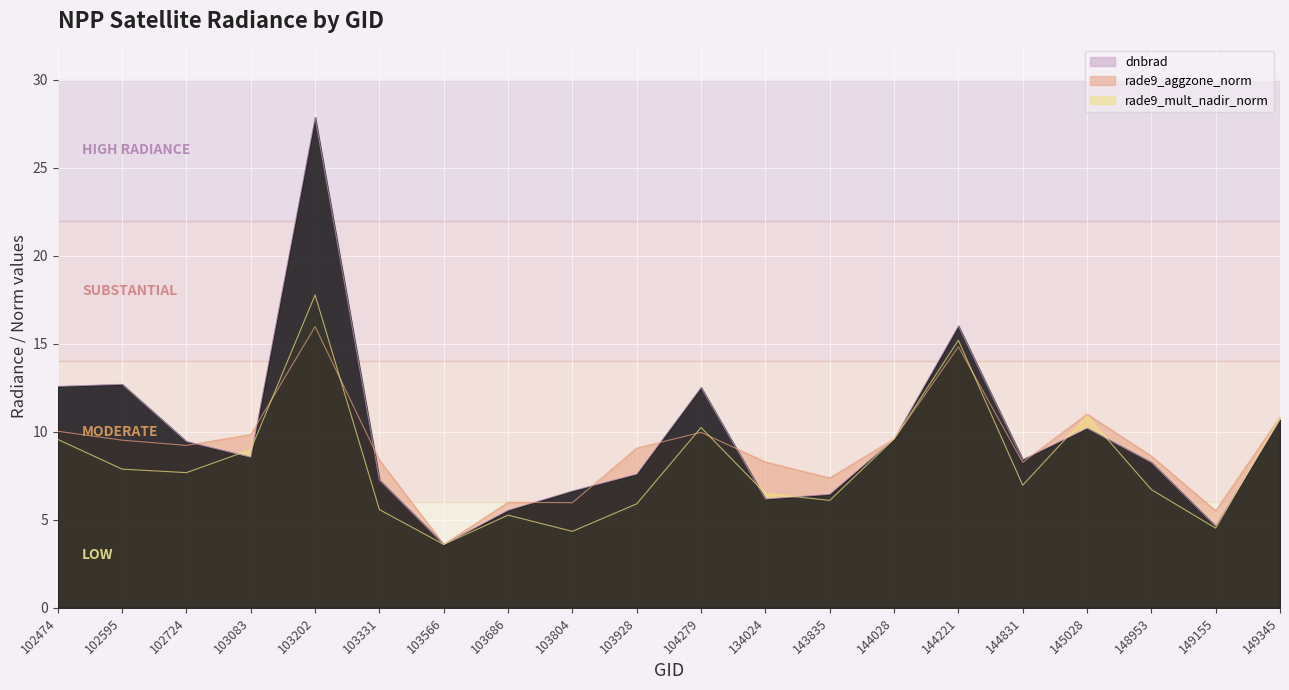

Which category has the highest value in the rade9_aggzone_norm series?

103202